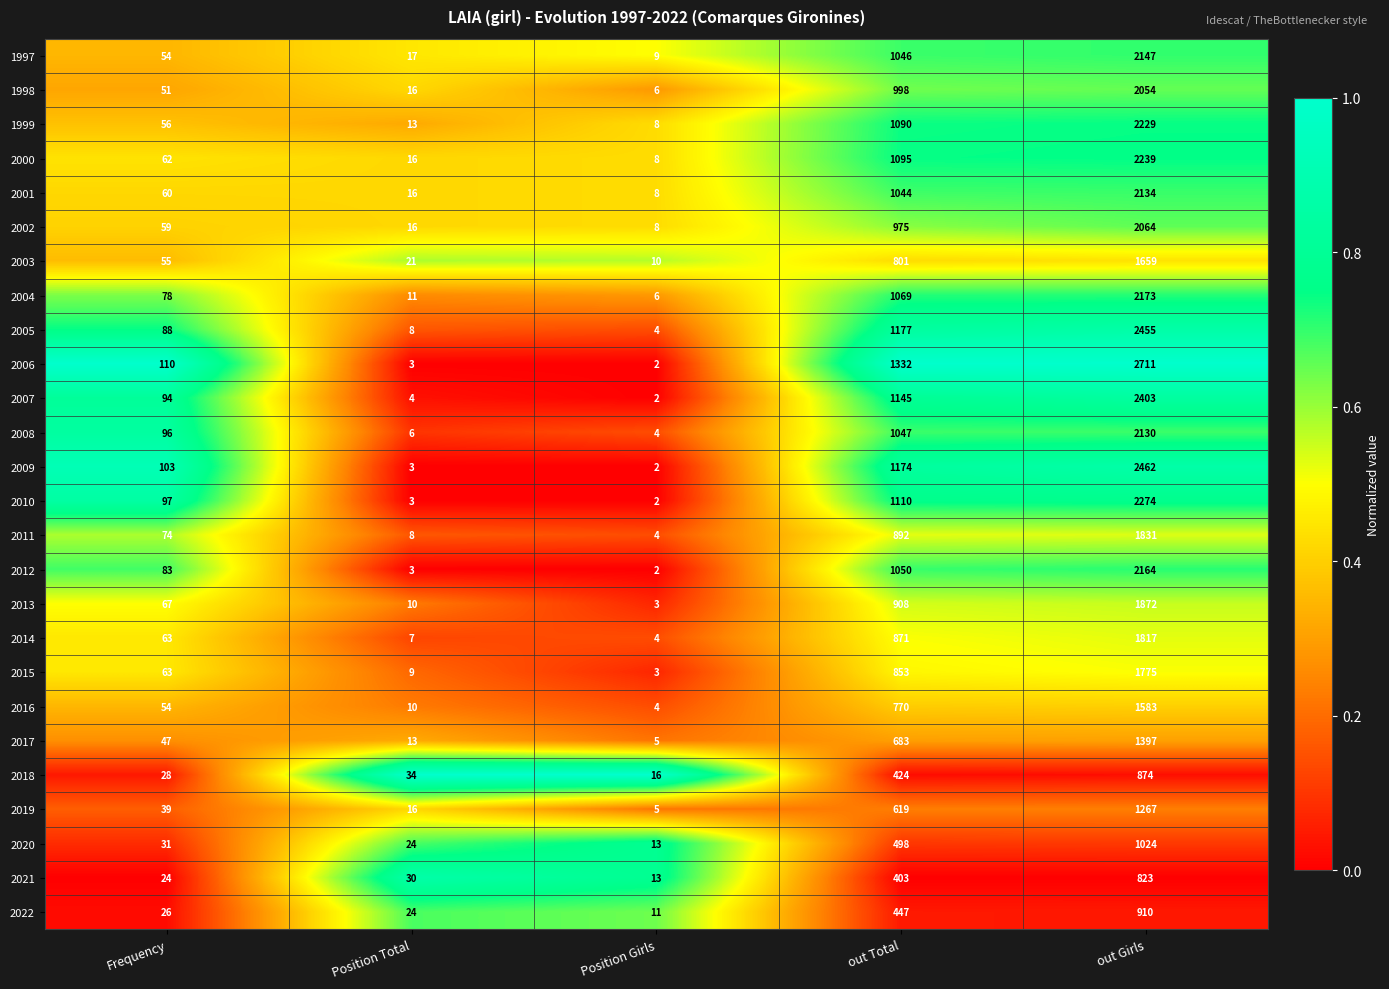

What is the total value across all series at out Total?

23521